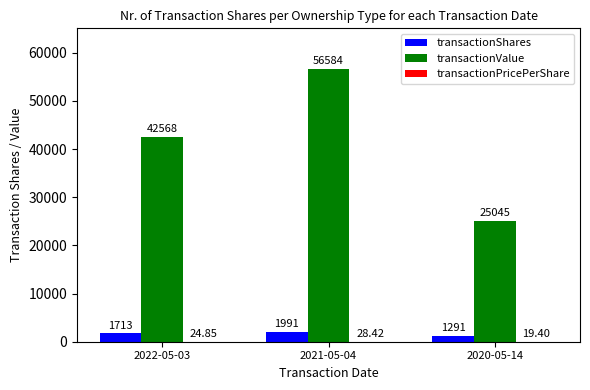

What is the sum of all transactionShares values?

4995.0